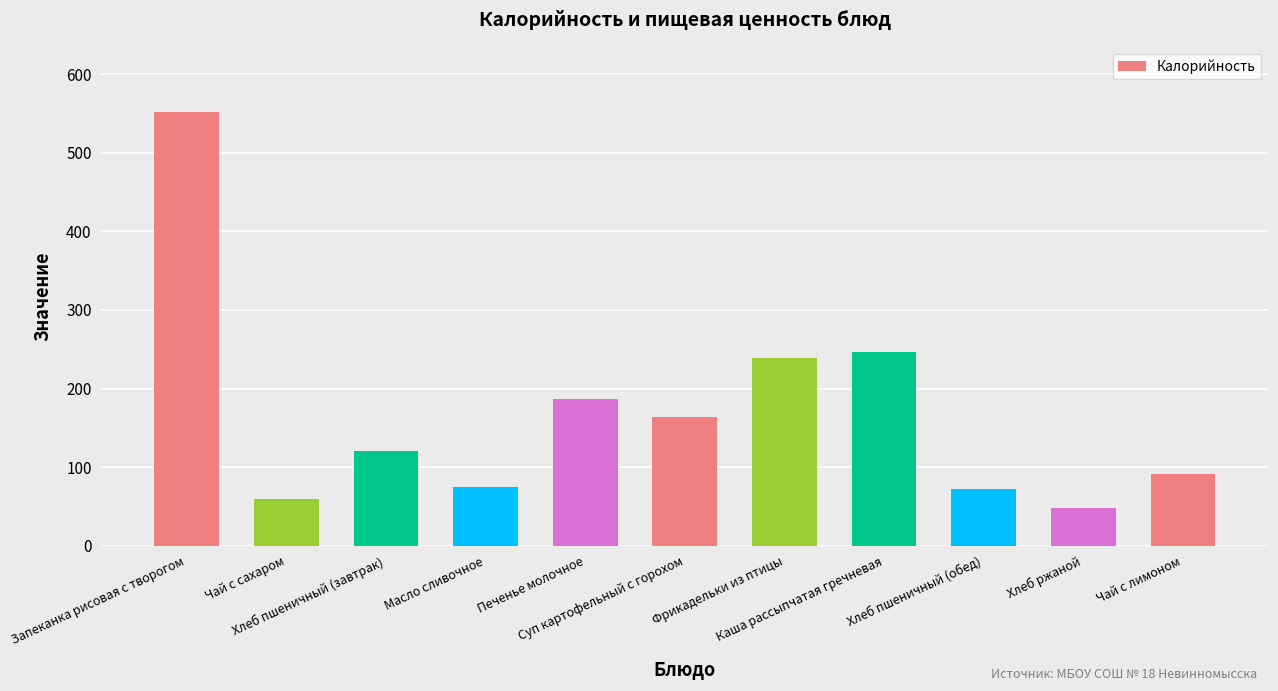

The value at Печенье молочное is 187.2. True or false?

True